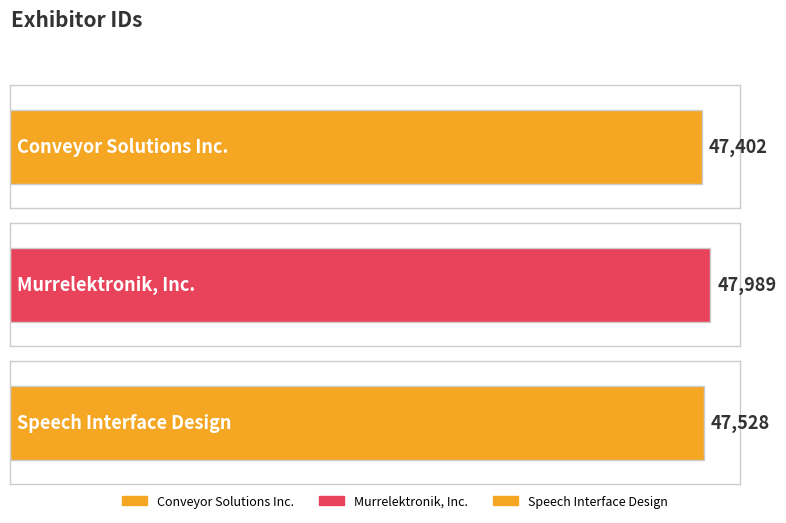

True or false: the data shows 82353 at Speech Interface Design.

False